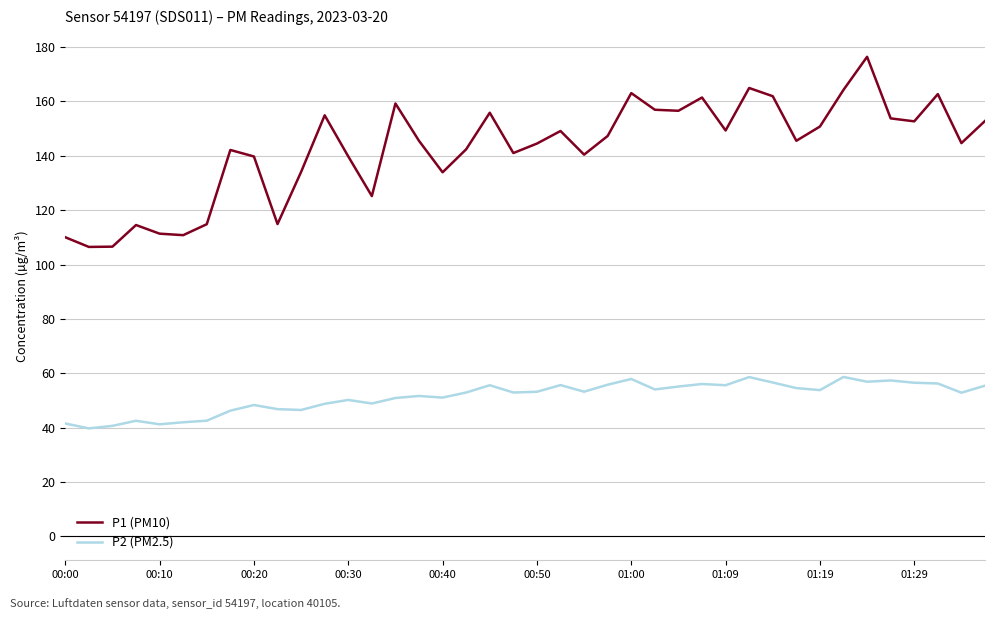

What is the minimum value shown in the chart?

39.7